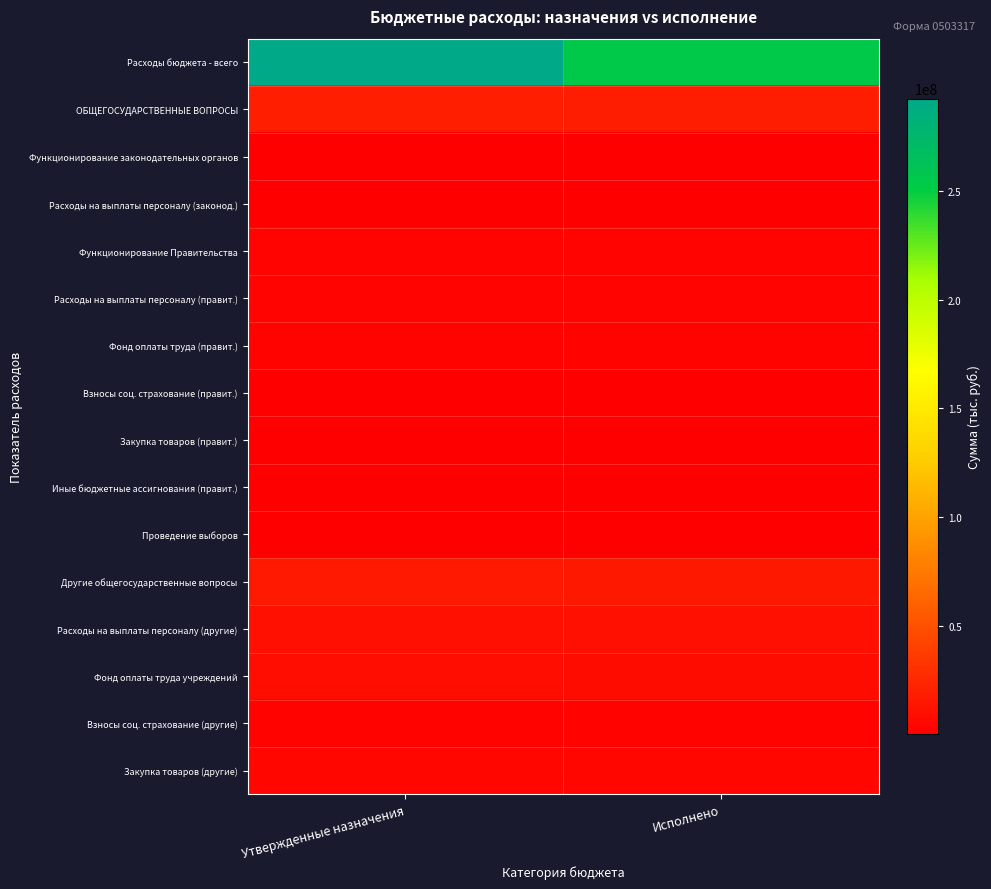

Reading left to right, what are all the values shown in this chart?

Расходы бюджета - всего: Утвержденные назначения=292466112.1	Исполнено=254142524.1
ОБЩЕГОСУДАРСТВЕННЫЕ ВОПРОСЫ: Утвержденные назначения=19708586.1	Исполнено=18749059.7
Функционирование законодательных органов: Утвержденные назначения=297472.0	Исполнено=297472.0
Расходы на выплаты персоналу (законод.): Утвержденные назначения=277722.0	Исполнено=277722.0
Функционирование Правительства: Утвержденные назначения=3444513.6	Исполнено=3108645.3
Расходы на выплаты персоналу (правит.): Утвержденные назначения=3375191.0	Исполнено=3039322.7
Фонд оплаты труда (правит.): Утвержденные назначения=2592364.3	Исполнено=2337236.5
Взносы соц. страхование (правит.): Утвержденные назначения=782826.7	Исполнено=702086.2
Закупка товаров (правит.): Утвержденные назначения=26984.3	Исполнено=26984.3
Иные бюджетные ассигнования (правит.): Утвержденные назначения=42338.2	Исполнено=42338.2
Проведение выборов: Утвержденные назначения=410800.0	Исполнено=410800.0
Другие общегосударственные вопросы: Утвержденные назначения=15555800.6	Исполнено=14932142.4
Расходы на выплаты персоналу (другие): Утвержденные назначения=10718557.0	Исполнено=10320348.8
Фонд оплаты труда учреждений: Утвержденные назначения=8232491.7	Исполнено=7952304.3
Взносы соц. страхование (другие): Утвержденные назначения=2485175.3	Исполнено=2367154.4
Закупка товаров (другие): Утвержденные назначения=4829620.6	Исполнено=4607008.0